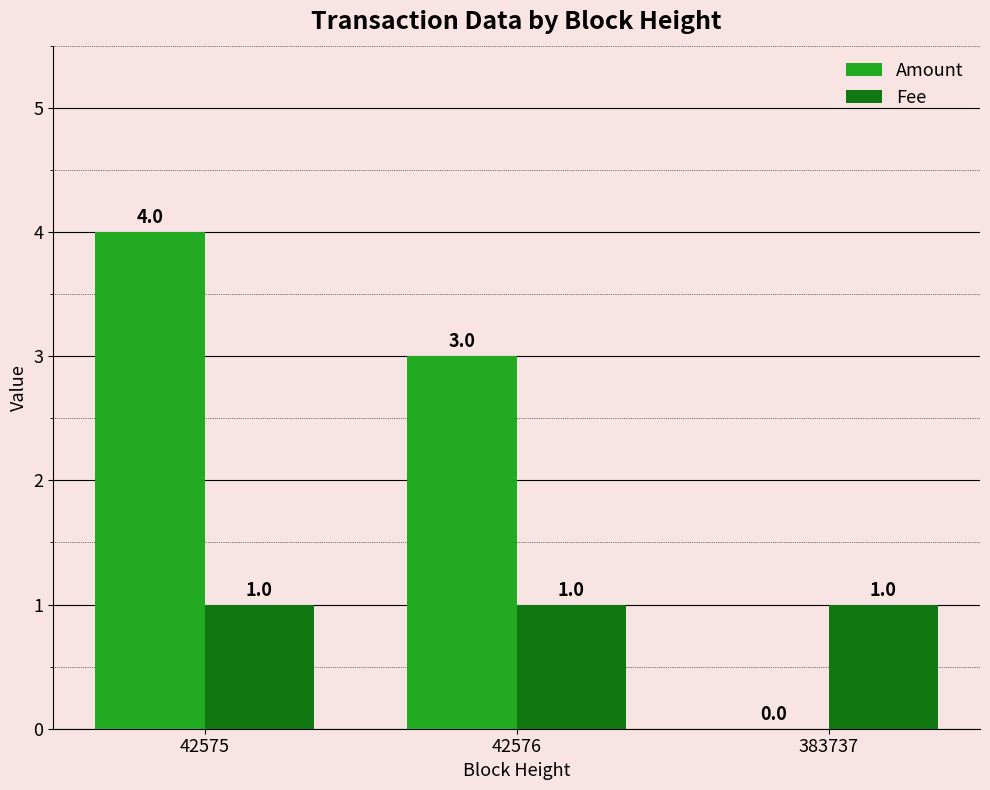

Reading left to right, transcribe all the data shown in this chart.

Amount: 42575=4	42576=3	383737=0
Fee: 42575=1	42576=1	383737=1